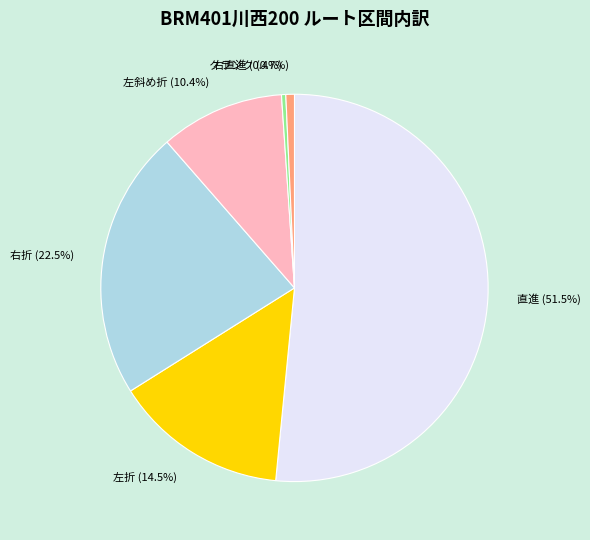

Which slice is the largest?

直進 (51.5%)